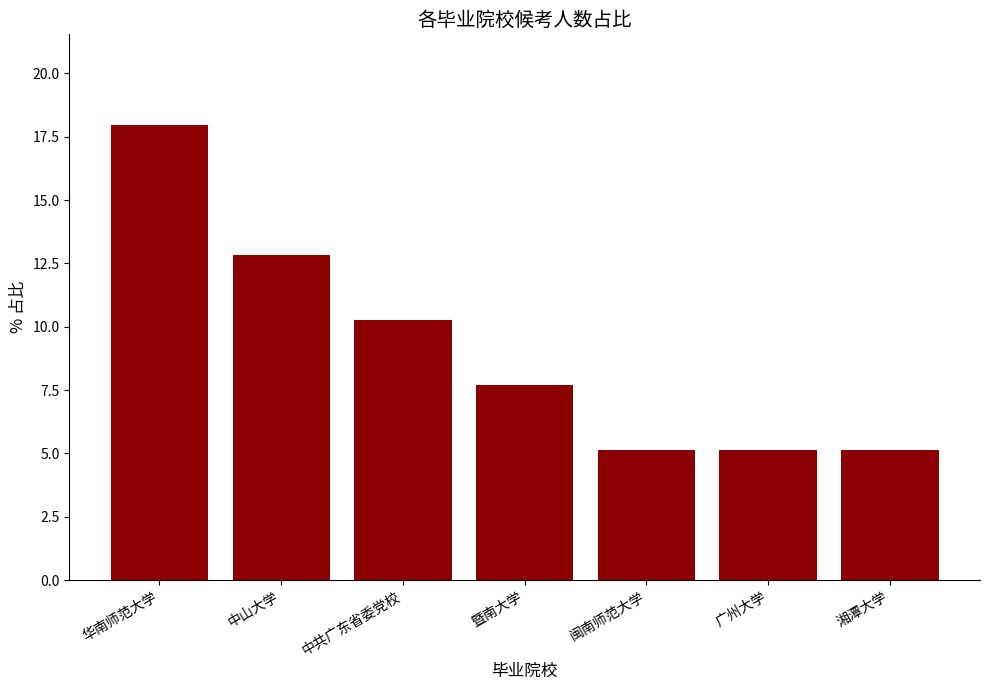

Which category has the highest value across all series?

华南师范大学